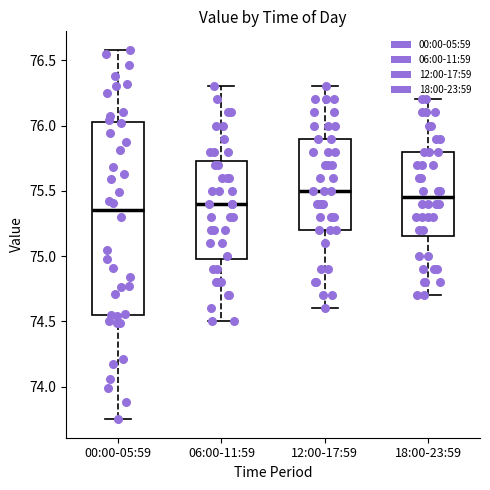

Which box is the tallest, from its lower edge to its upper edge?

00:00-05:59